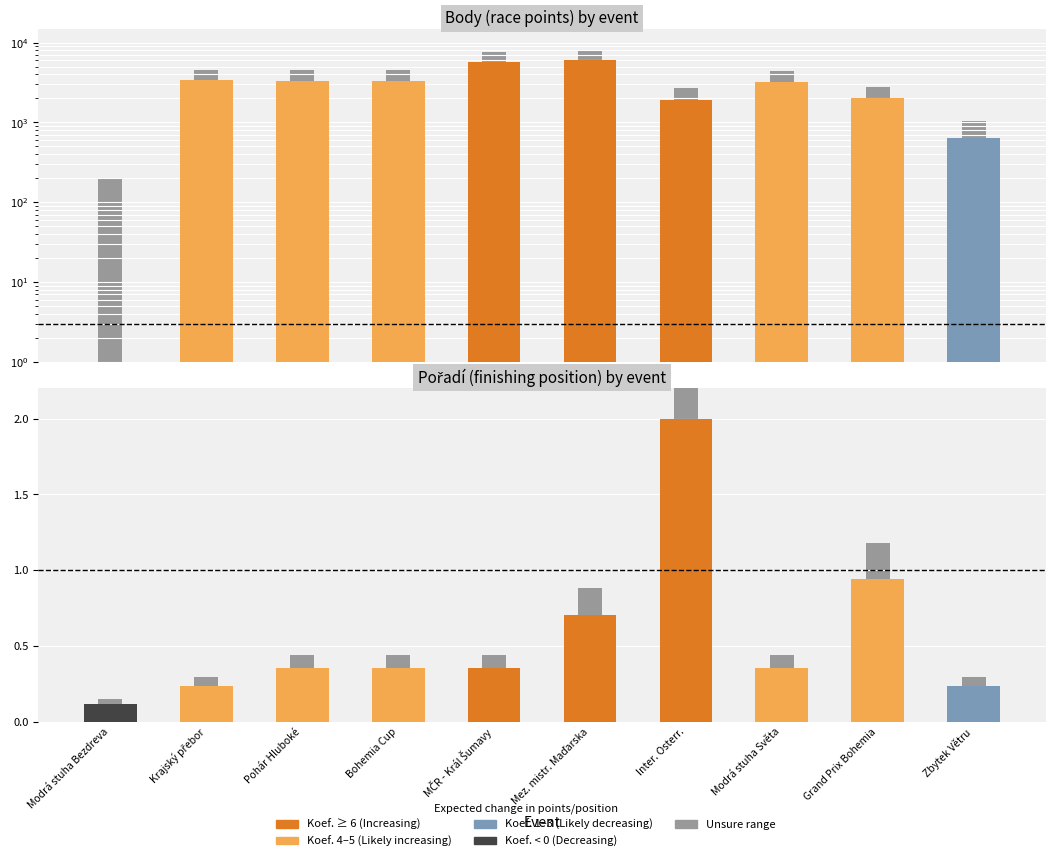

What is the sum of the Pořadí values at Grand Prix Bohemia and Modrá stuha Světa?

1.3